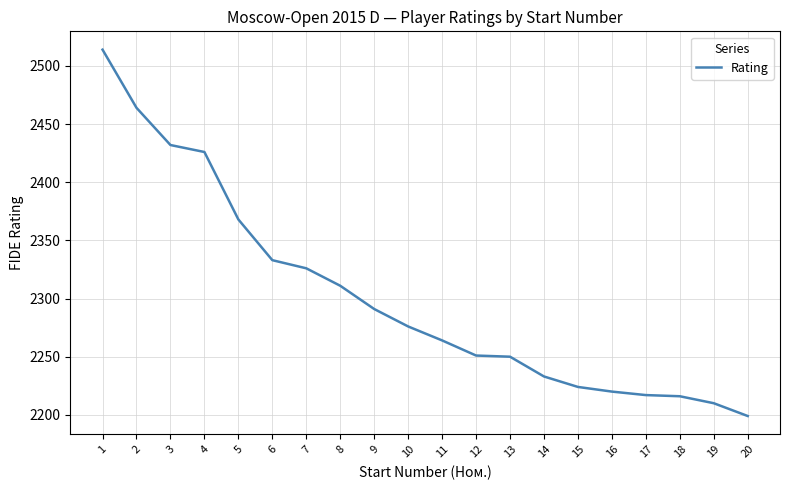

What is the difference between the second highest and second lowest values?

254